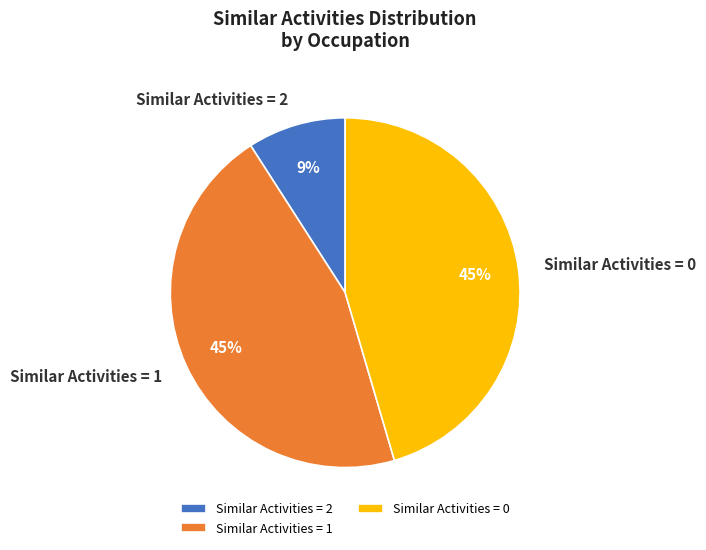

Which category has the smallest portion of the pie?

Similar Activities = 2